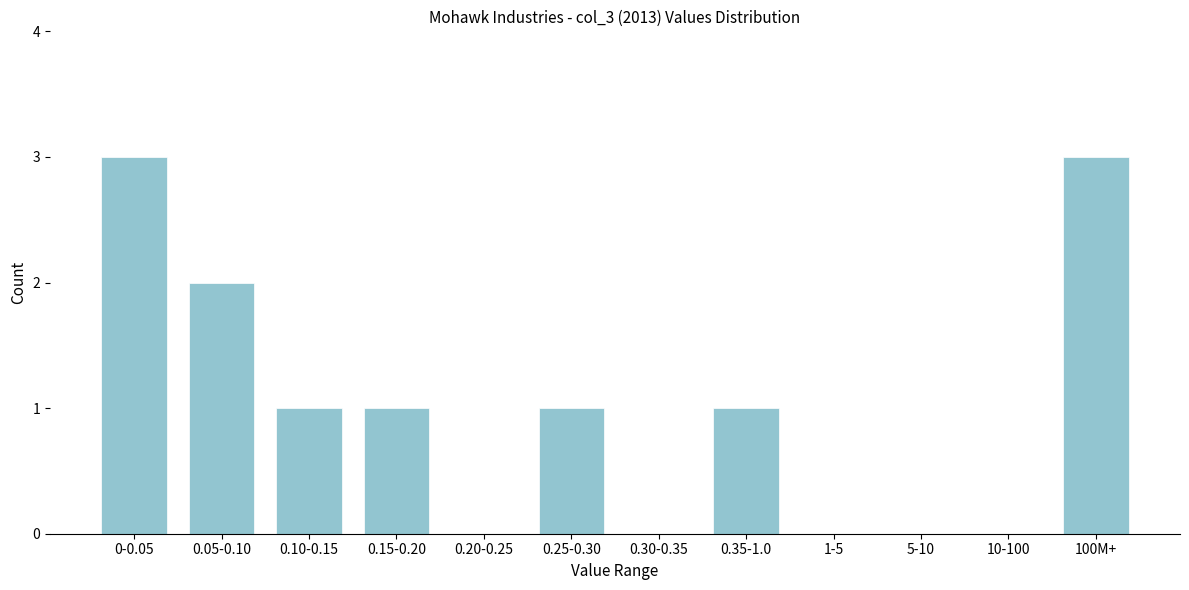

Reading left to right, list all the values displayed in this chart.

0-0.05=3	0.05-0.10=2	0.10-0.15=1	0.15-0.20=1	0.20-0.25=0	0.25-0.30=1	0.30-0.35=0	0.35-1.0=1	1-5=0	5-10=0	10-100=0	100M+=3